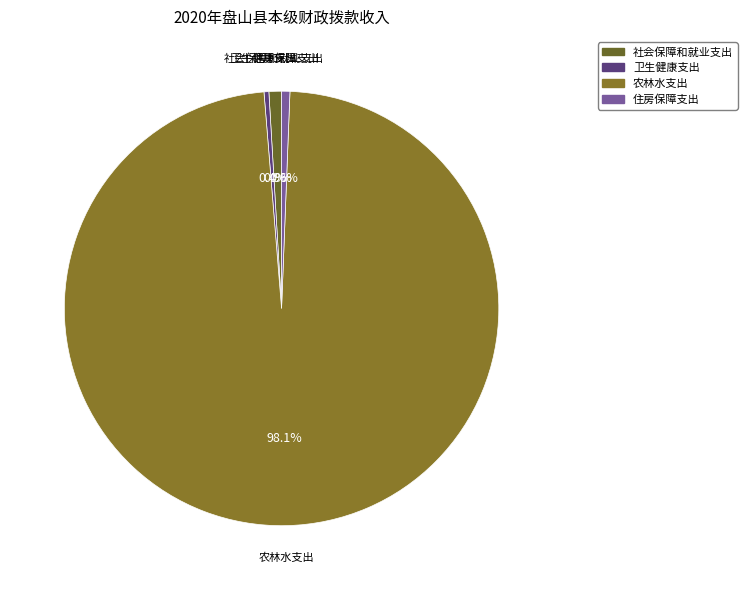

The 住房保障支出 slice represents 1% of the pie. True or false?

True